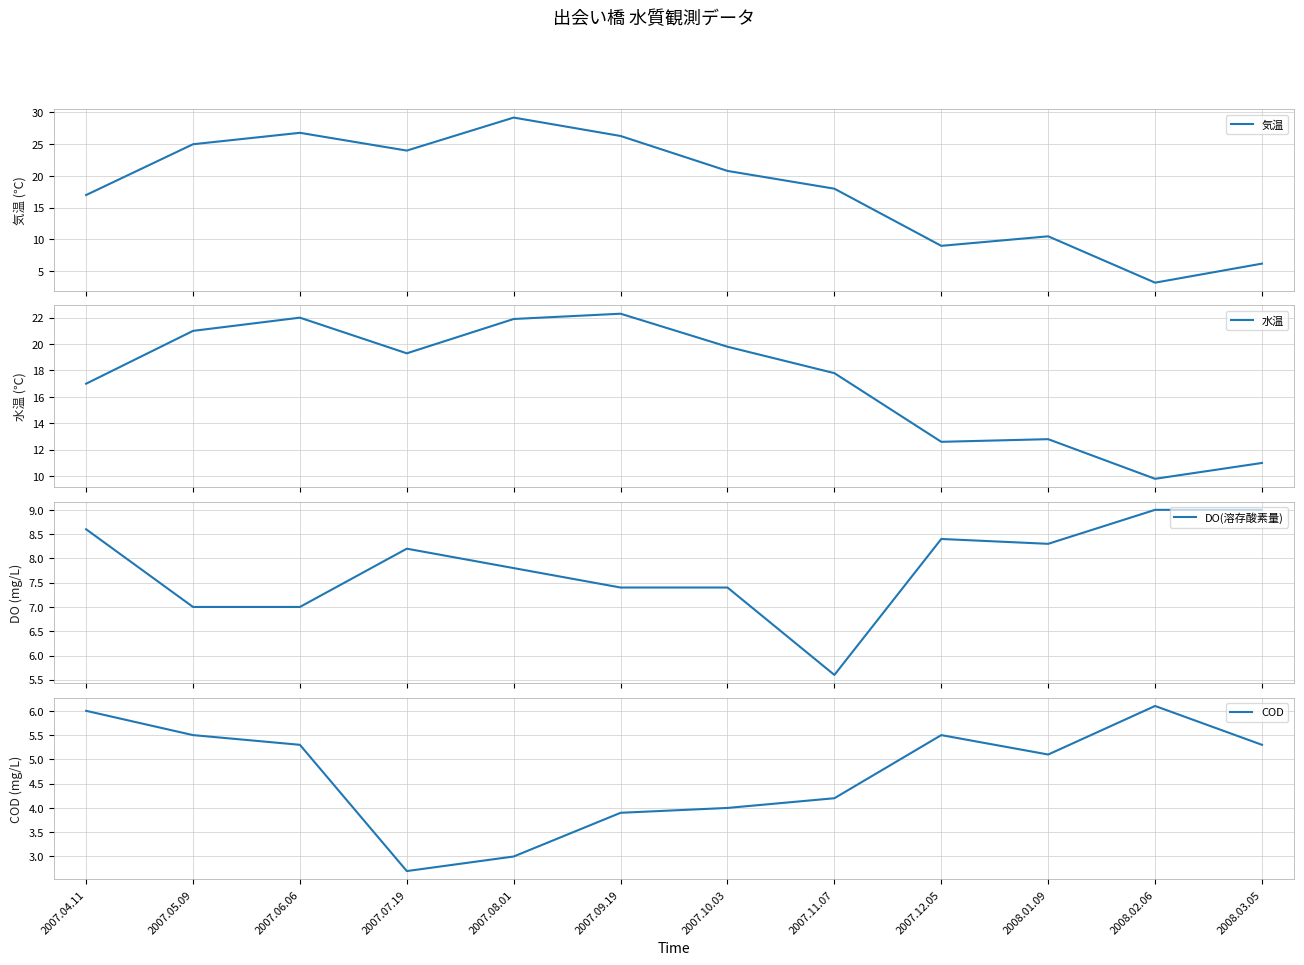

Which series has the widest spread of values?

気温